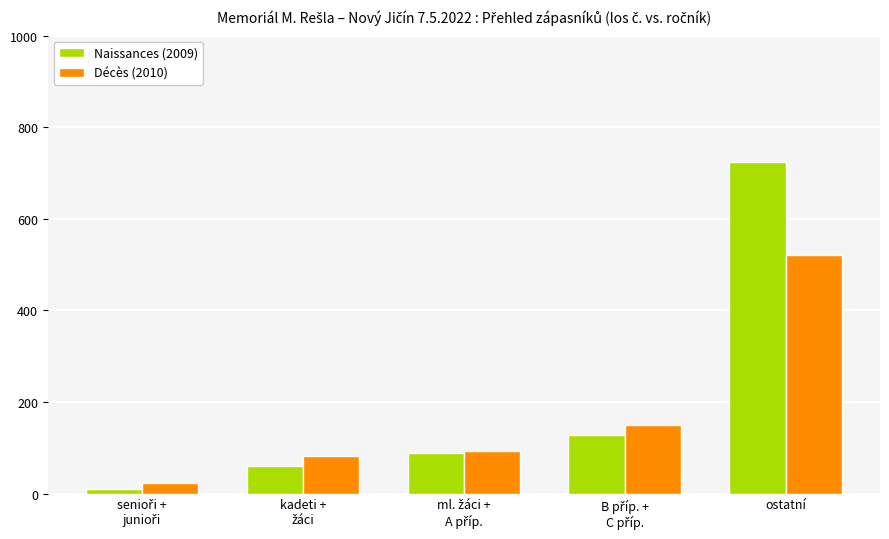

Reading left to right, list all the values displayed in this chart.

Naissances (2009): 11	60	89	128	724
Décès (2010): 24	83	92	149	522